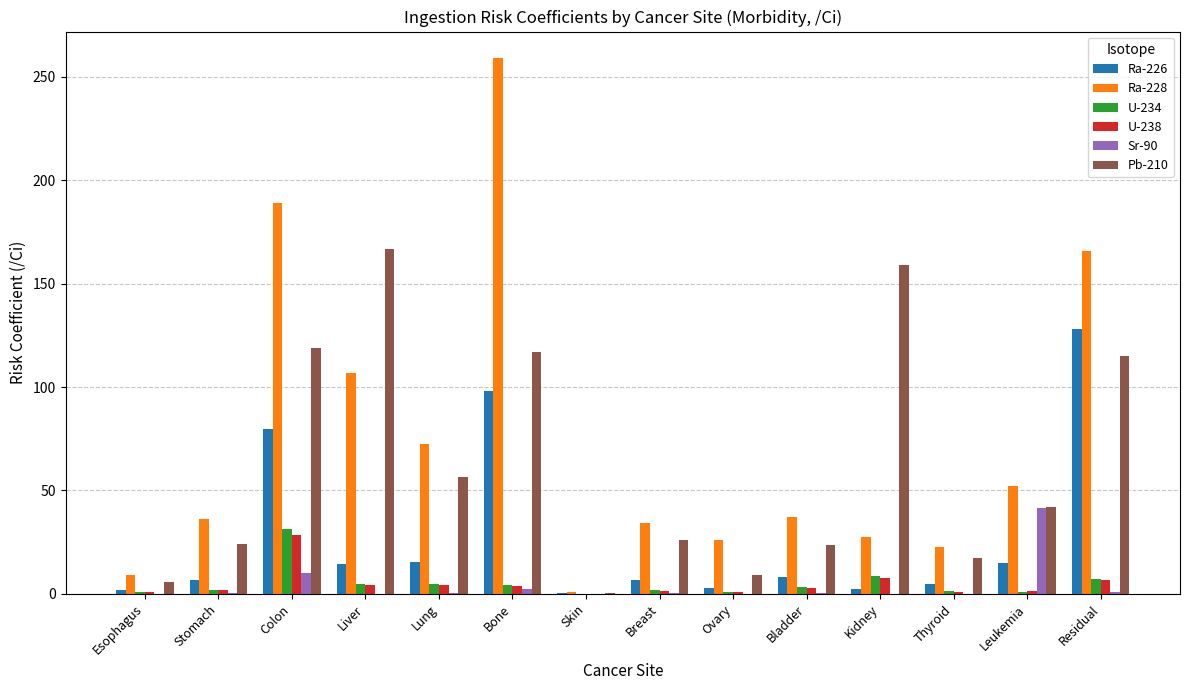

What is the sum of all Sr-90 values?

56.1